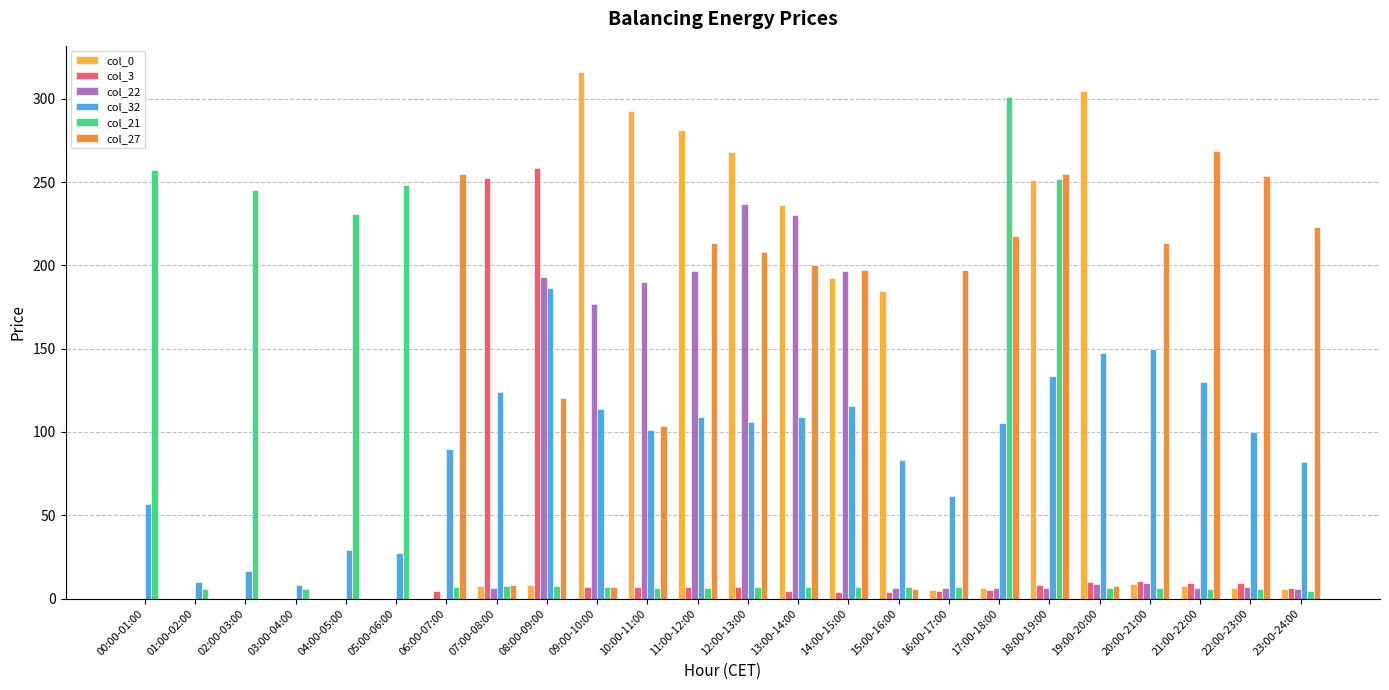

Which category has the highest value across all series?

09:00-10:00